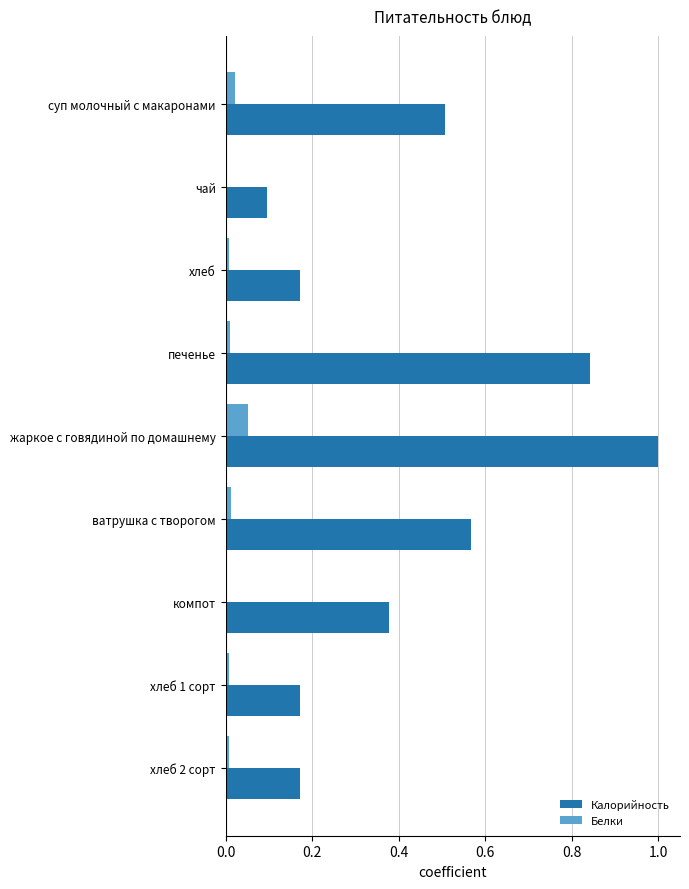

True or false: Калорийность has a value of 0.9 at ватрушка с творогом.

False